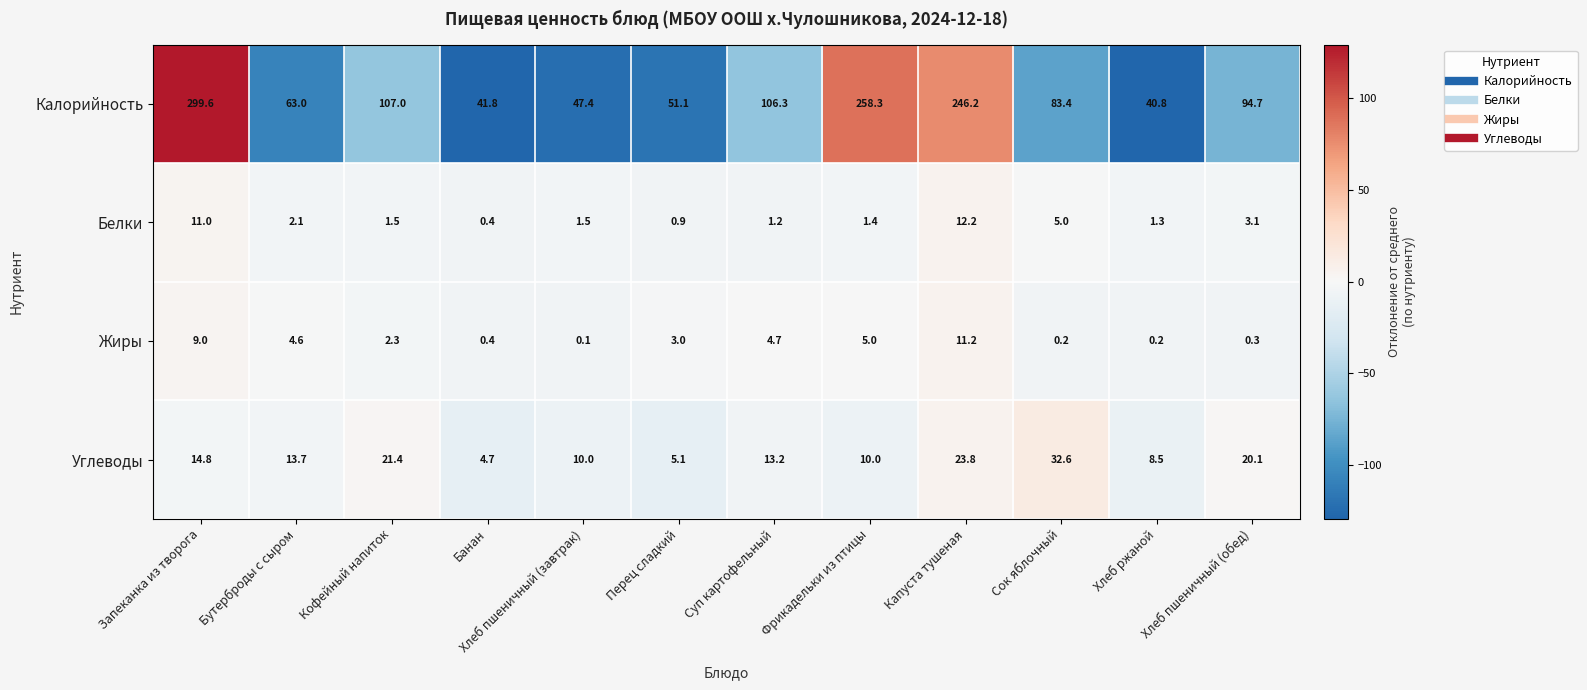

The value of Калорийность at Хлеб пшеничный (завтрак) is 65.9. True or false?

False